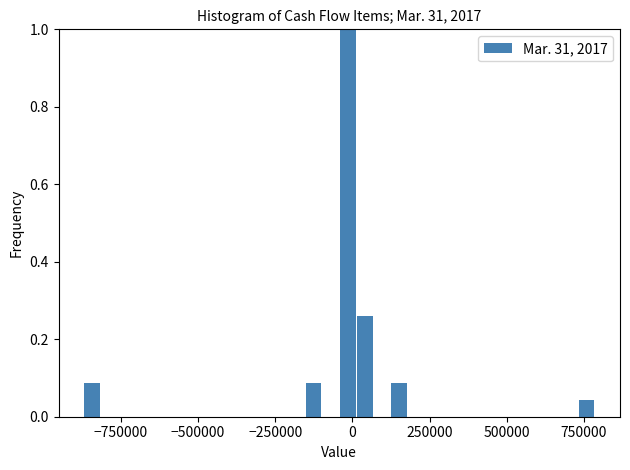

Around what value on the x-axis is the tallest bar? Give the approximate position of its centre, as read against the axis.

0